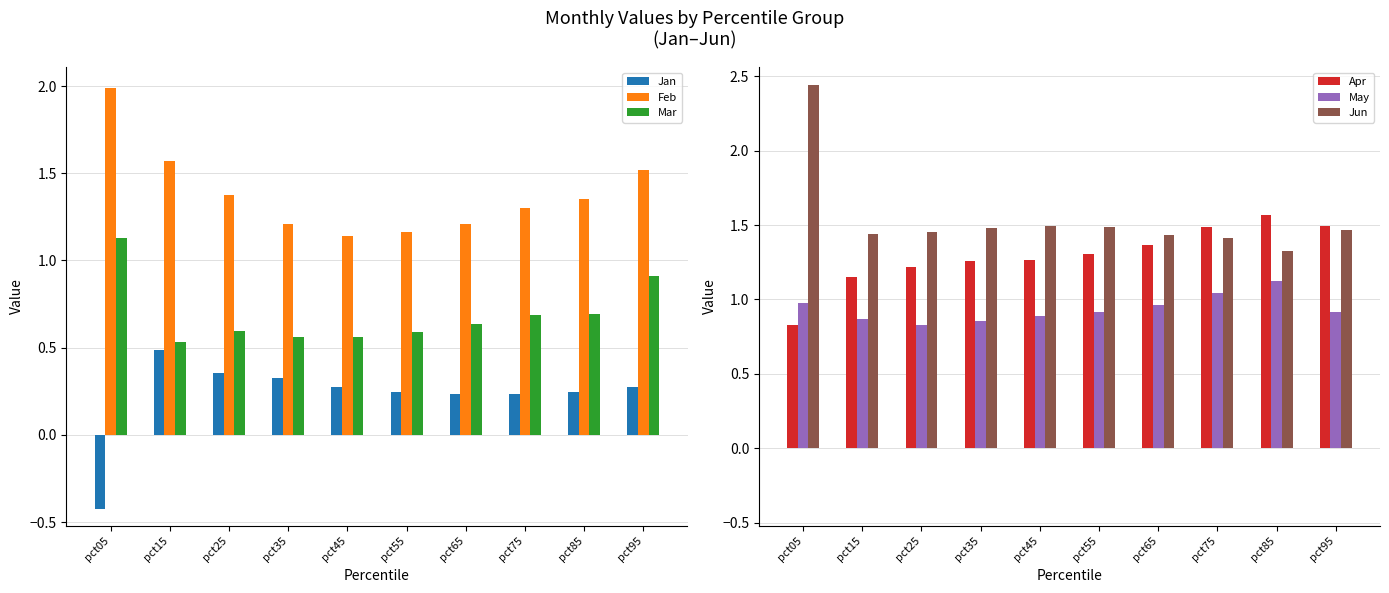

What is the value of the Feb bar at the 6th from the left?

1.2